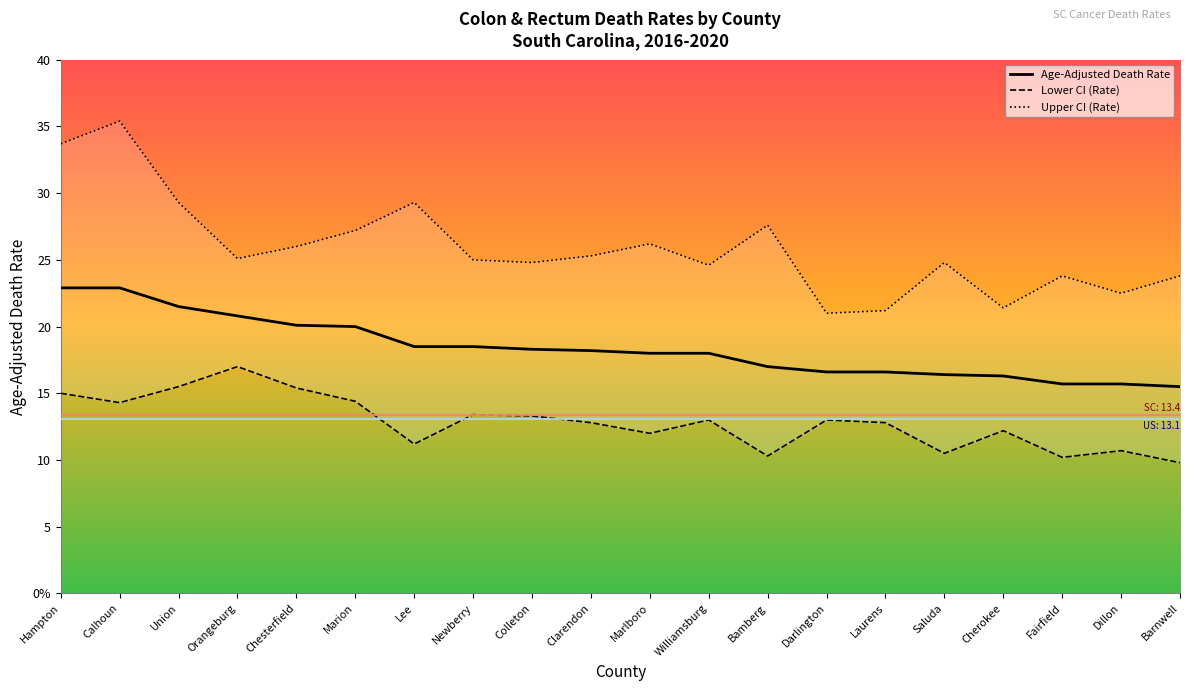

Does the chart have visible grid lines?

No